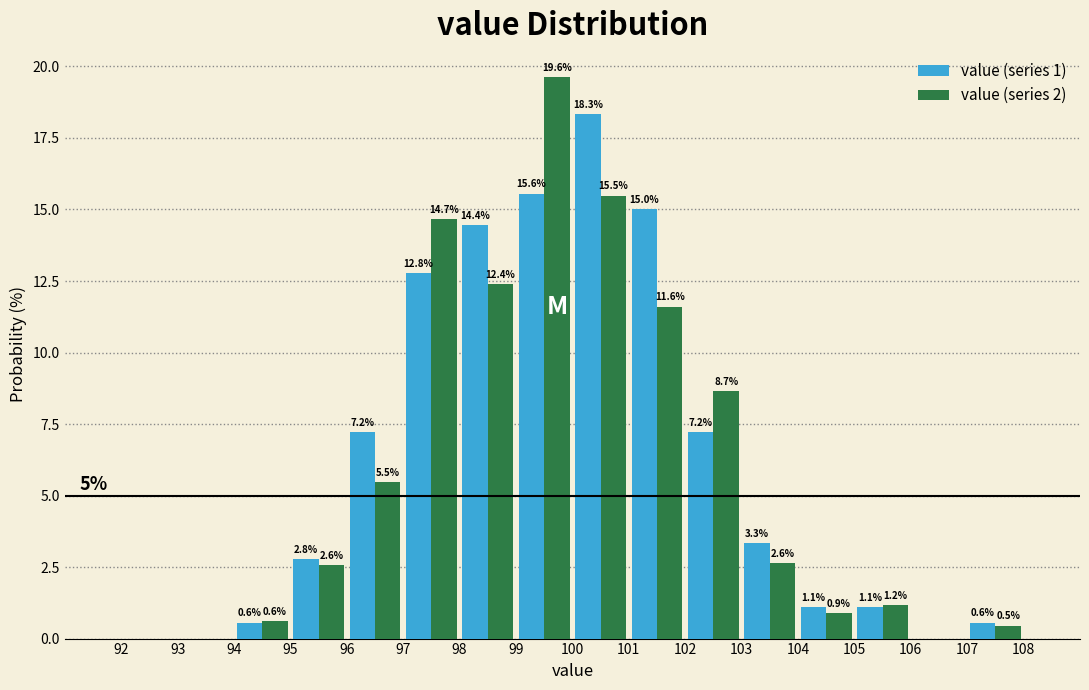

In the value (series 1) series, which range on the x-axis has the tallest bar?

100 to 101